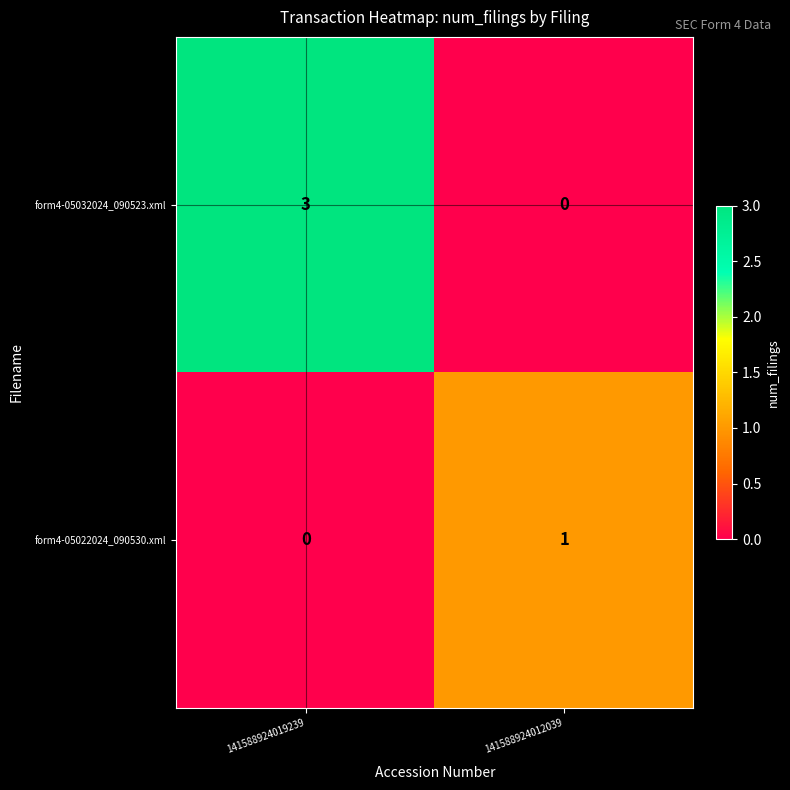

Which series has the widest spread of values?

form4-05032024_090523.xml